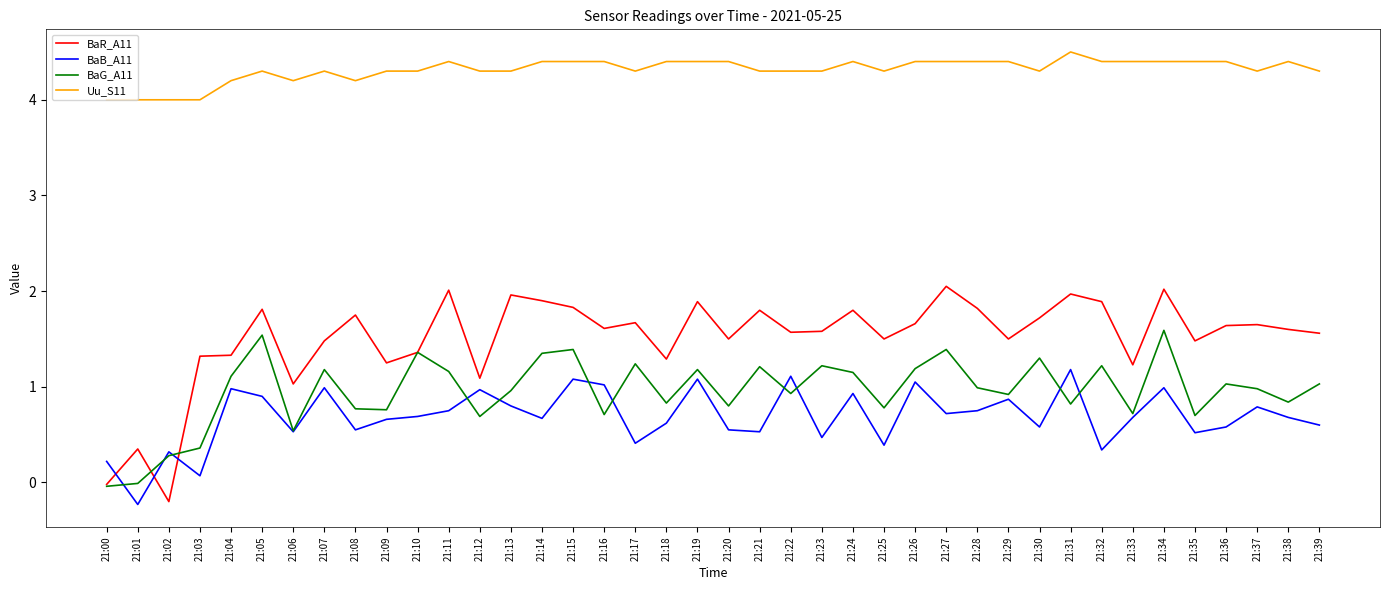

Which series has the largest total across all categories?

Uu_S11